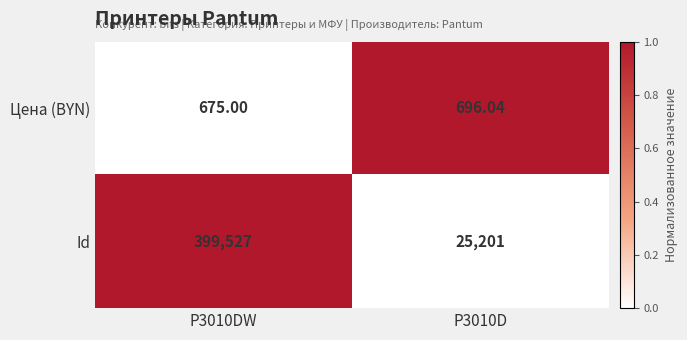

Is the value of Id at P3010DW greater than the value of Цена (BYN) at P3010D?

Yes